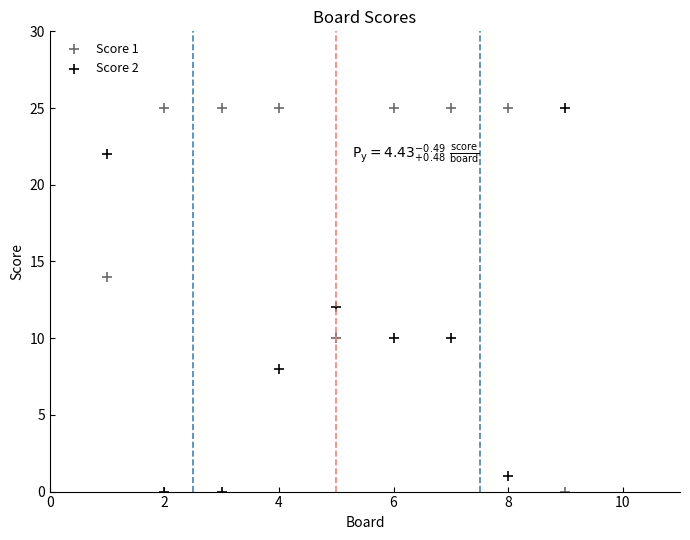

What is the X range (max minus min) for the scatter plot?

8